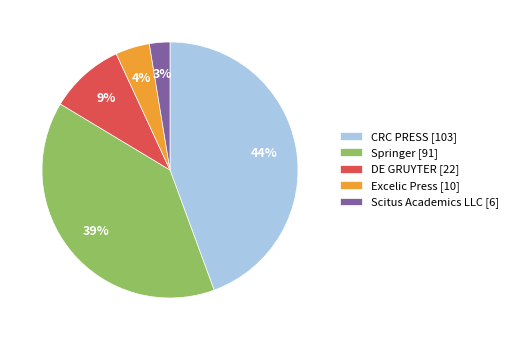

Combined, do Scitus Academics LLC [6] and Excelic Press [10] account for over 50%?

No